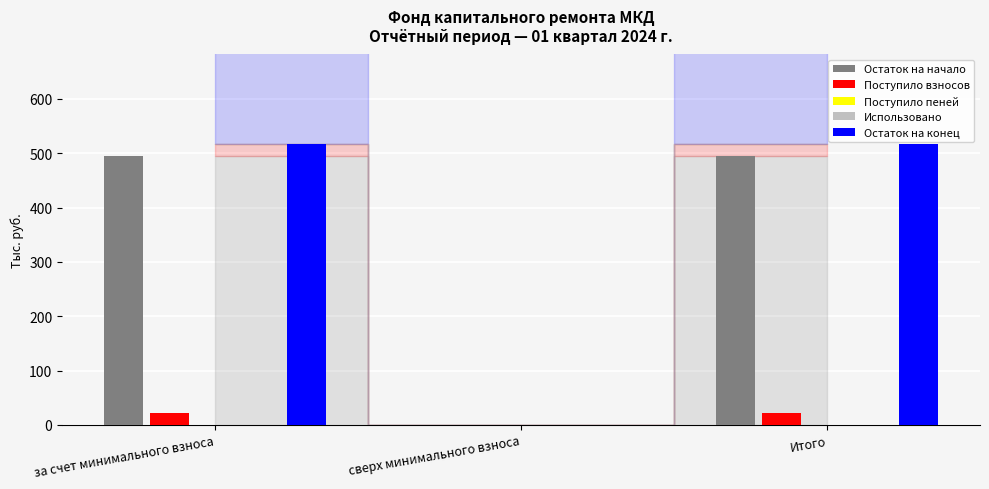

What are all the series names shown in the legend?

Остаток на начало, Поступило взносов, Поступило пеней, Использовано, Остаток на конец